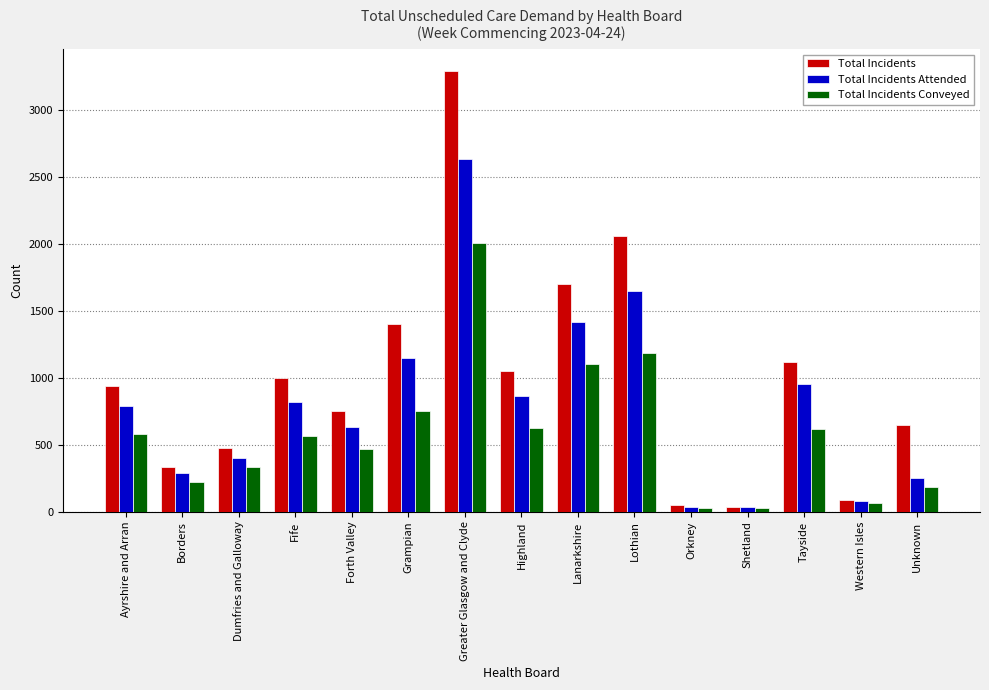

List the series in order of their peak value, highest first.

Total Incidents, Total Incidents Attended, Total Incidents Conveyed